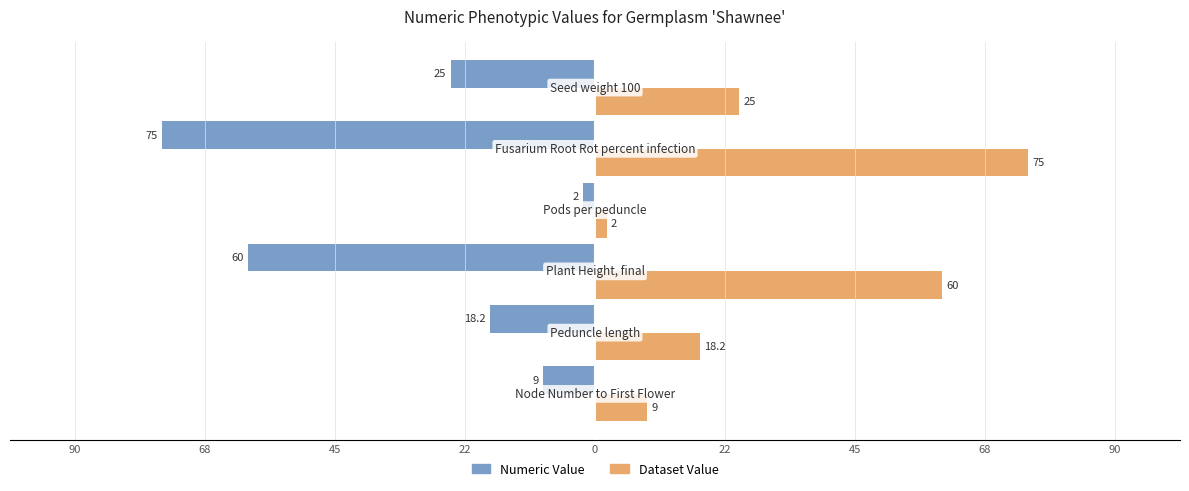

What are all the series names shown in the legend?

Numeric Value, Dataset Value